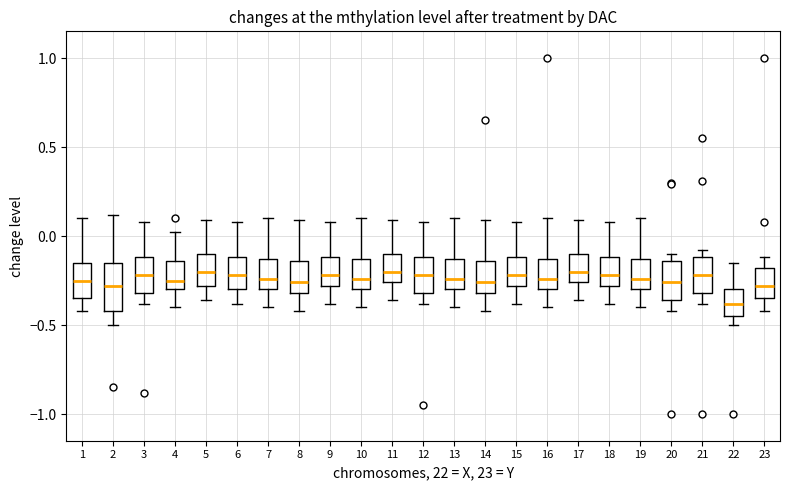

Reading left to right, transcribe this box plot: for each box, give where its median line is, the range the box spans, and where its two whiskers end, as read against the y-axis. The values are not printed on the chart, so give them approximately, as read against the axis.

1: median -0.25, box -0.35 to -0.15, whiskers -0.40 to 0.10
2: median -0.30, box -0.40 to -0.15, whiskers -0.50 to 0.10
3: median -0.20, box -0.30 to -0.10, whiskers -0.40 to 0.10
4: median -0.25, box -0.30 to -0.15, whiskers -0.40 to 0.00
5: median -0.20, box -0.30 to -0.10, whiskers -0.35 to 0.10
6: median -0.20, box -0.30 to -0.10, whiskers -0.40 to 0.10
7: median -0.25, box -0.30 to -0.15, whiskers -0.40 to 0.10
8: median -0.25, box -0.30 to -0.15, whiskers -0.40 to 0.10
9: median -0.20, box -0.30 to -0.10, whiskers -0.40 to 0.10
10: median -0.25, box -0.30 to -0.15, whiskers -0.40 to 0.10
11: median -0.20, box -0.25 to -0.10, whiskers -0.35 to 0.10
12: median -0.20, box -0.30 to -0.10, whiskers -0.40 to 0.10
13: median -0.25, box -0.30 to -0.15, whiskers -0.40 to 0.10
14: median -0.25, box -0.30 to -0.15, whiskers -0.40 to 0.10
15: median -0.20, box -0.30 to -0.10, whiskers -0.40 to 0.10
16: median -0.25, box -0.30 to -0.15, whiskers -0.40 to 0.10
17: median -0.20, box -0.25 to -0.10, whiskers -0.35 to 0.10
18: median -0.20, box -0.30 to -0.10, whiskers -0.40 to 0.10
19: median -0.25, box -0.30 to -0.15, whiskers -0.40 to 0.10
20: median -0.25, box -0.35 to -0.15, whiskers -0.40 to -0.10
21: median -0.20, box -0.30 to -0.10, whiskers -0.40 to -0.10 (just above the box's upper edge)
22: median -0.40, box -0.45 to -0.30, whiskers -0.50 to -0.15
23: median -0.30, box -0.35 to -0.20, whiskers -0.40 to -0.10